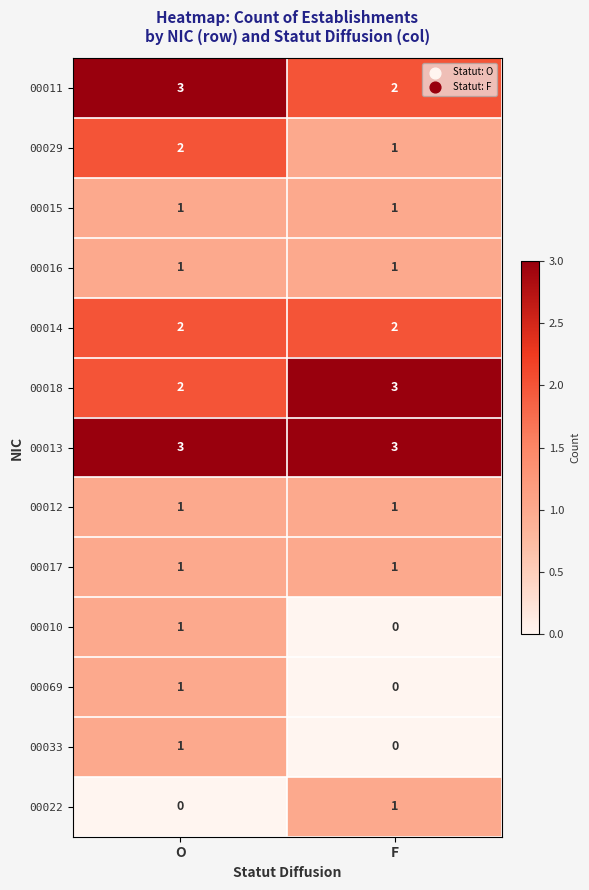

Reading right to left, extract all data points from this chart.

00011: F=2	O=3
00029: F=1	O=2
00015: F=1	O=1
00016: F=1	O=1
00014: F=2	O=2
00018: F=3	O=2
00013: F=3	O=3
00012: F=1	O=1
00017: F=1	O=1
00010: F=0	O=1
00069: F=0	O=1
00033: F=0	O=1
00022: F=1	O=0